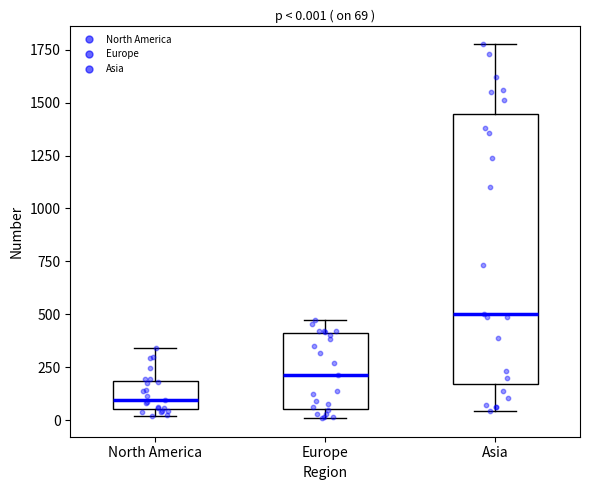

Which box is the tallest, from its lower edge to its upper edge?

Asia